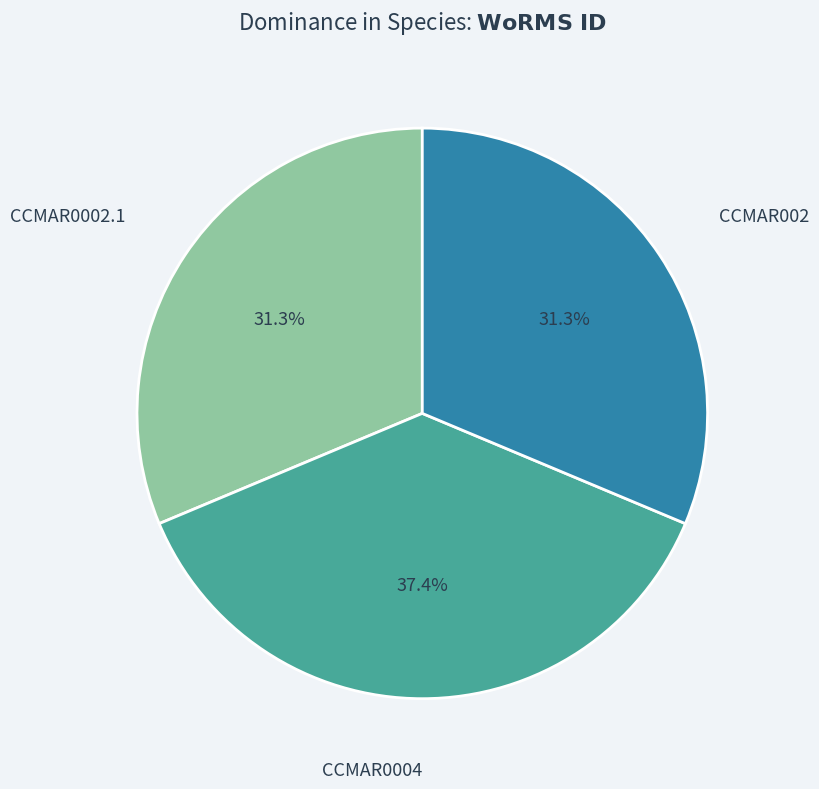

Between CCMAR0004 and CCMAR0002.1, which is larger?

CCMAR0004